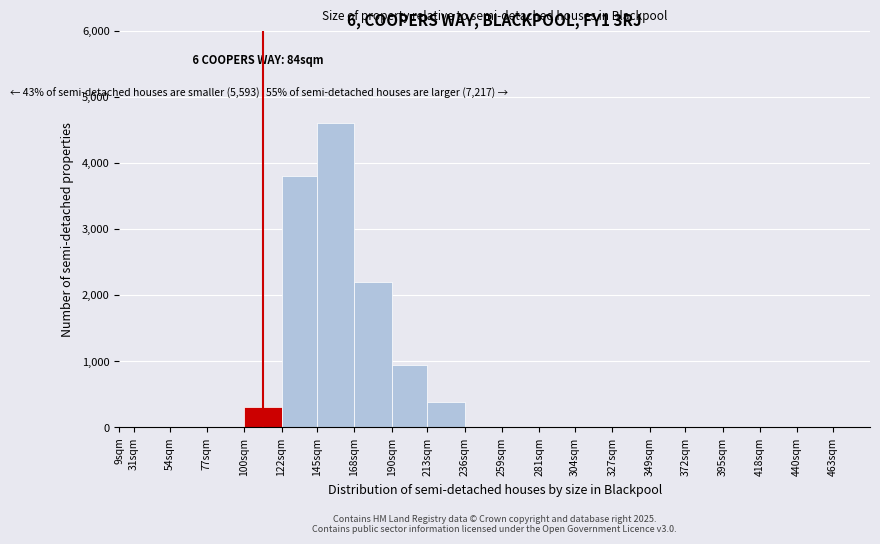

Reading left to right, transcribe all the data shown in this chart.

9sqm=0	31sqm=0	54sqm=0	77sqm=0	100sqm=300	122sqm=3800	145sqm=4600	168sqm=2200	190sqm=950	213sqm=380	236sqm=0	259sqm=0	281sqm=0	304sqm=0	327sqm=0	349sqm=0	372sqm=0	395sqm=0	418sqm=0	440sqm=0	463sqm=0